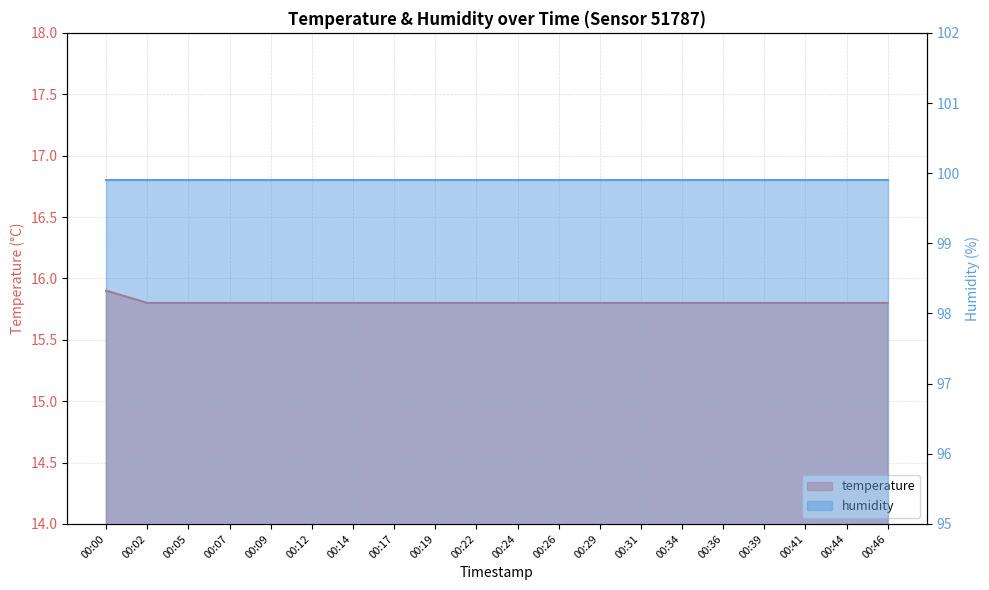

What is the value of the 20th point from the left?

15.8